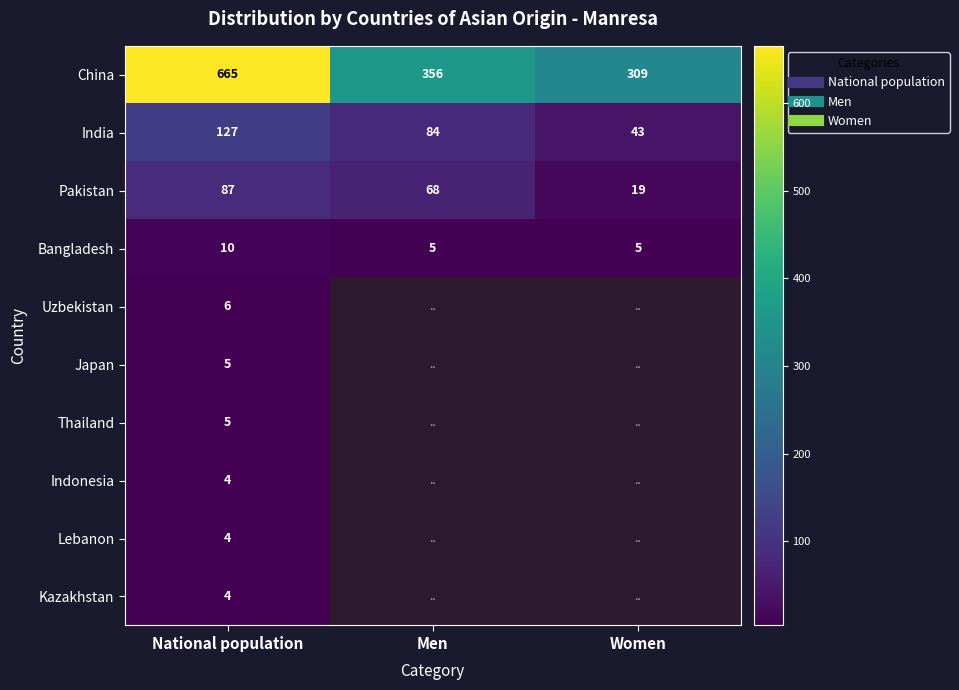

The value of Indonesia at National population is 4.0. True or false?

True